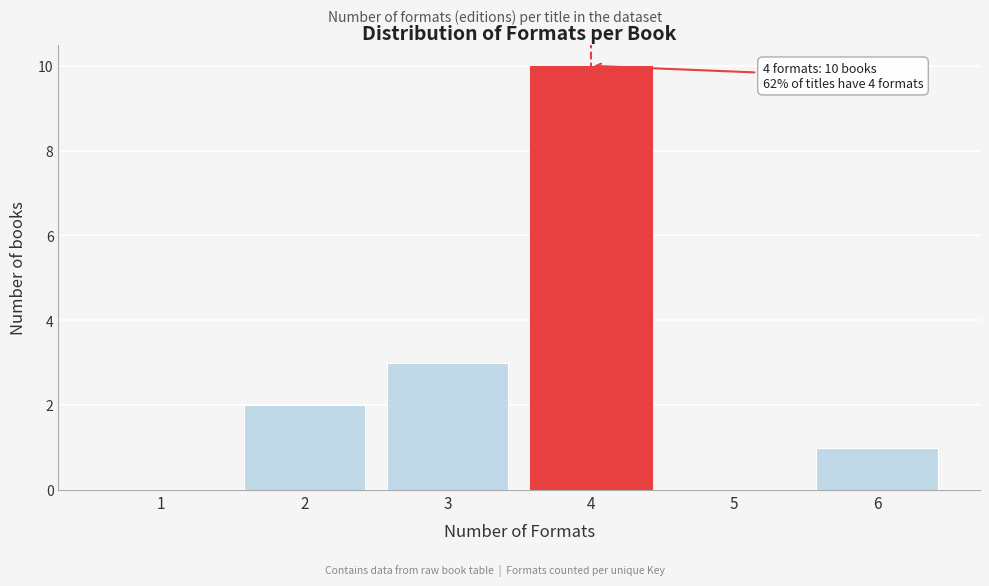

Reading right to left, list all the values displayed in this chart.

6=1	5=0	4=10	3=3	2=2	1=0